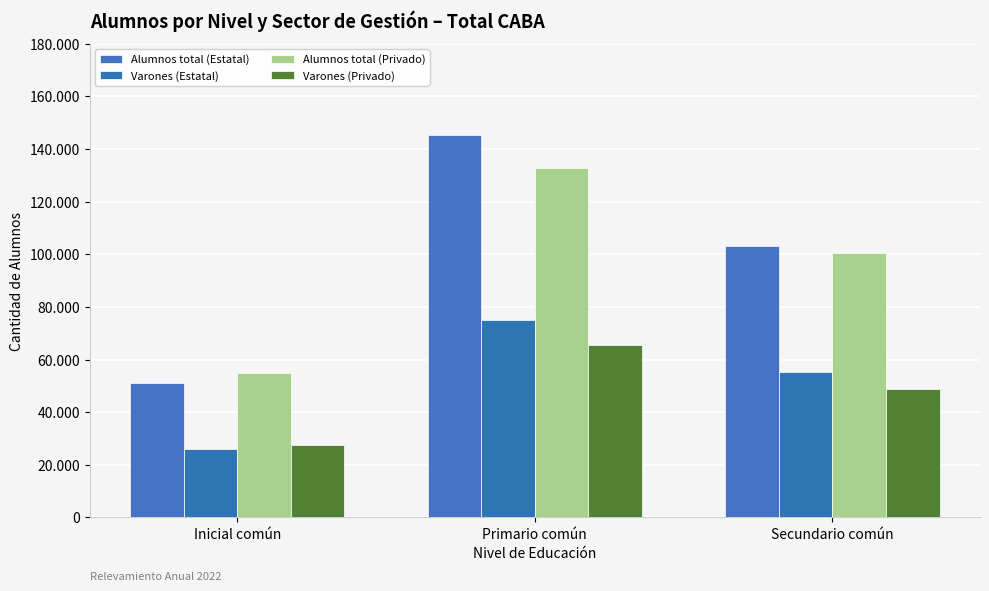

Rank the categories by Varones (Privado) value from highest to lowest.

Primario común, Secundario común, Inicial común